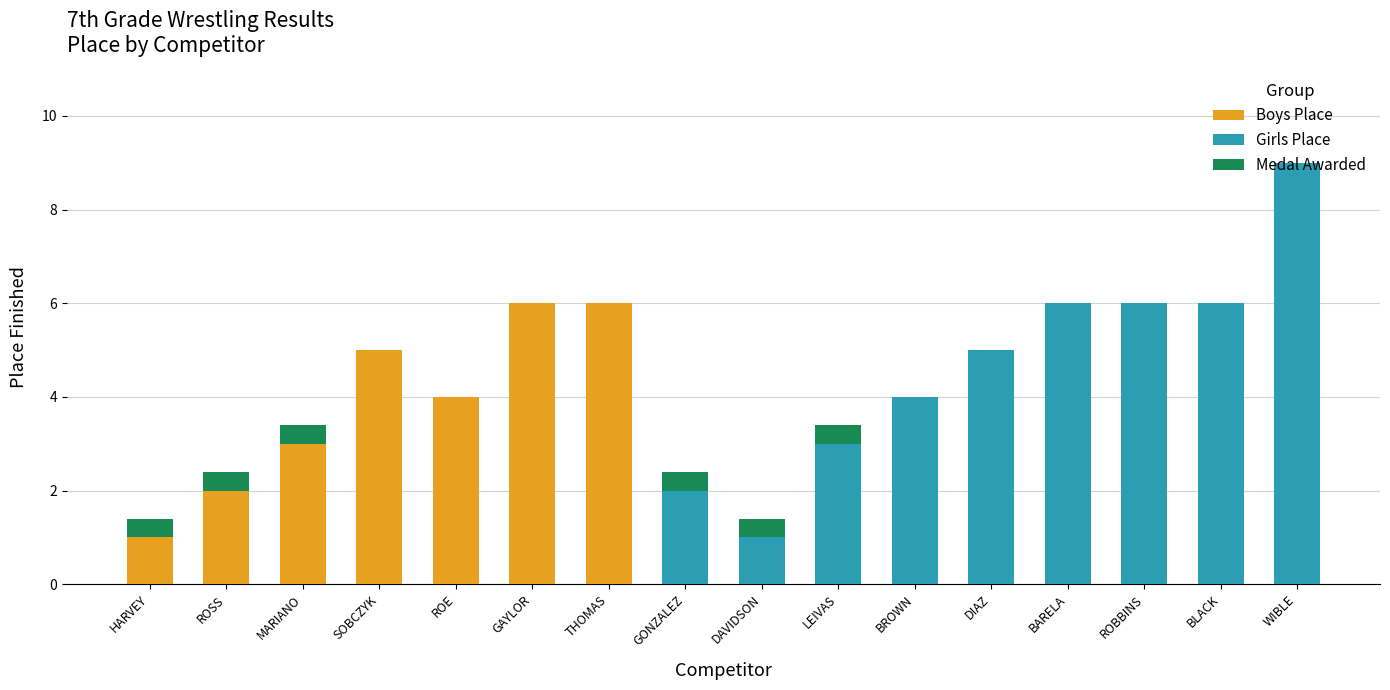

Read the Boys Place value at MARIANO.

3.0